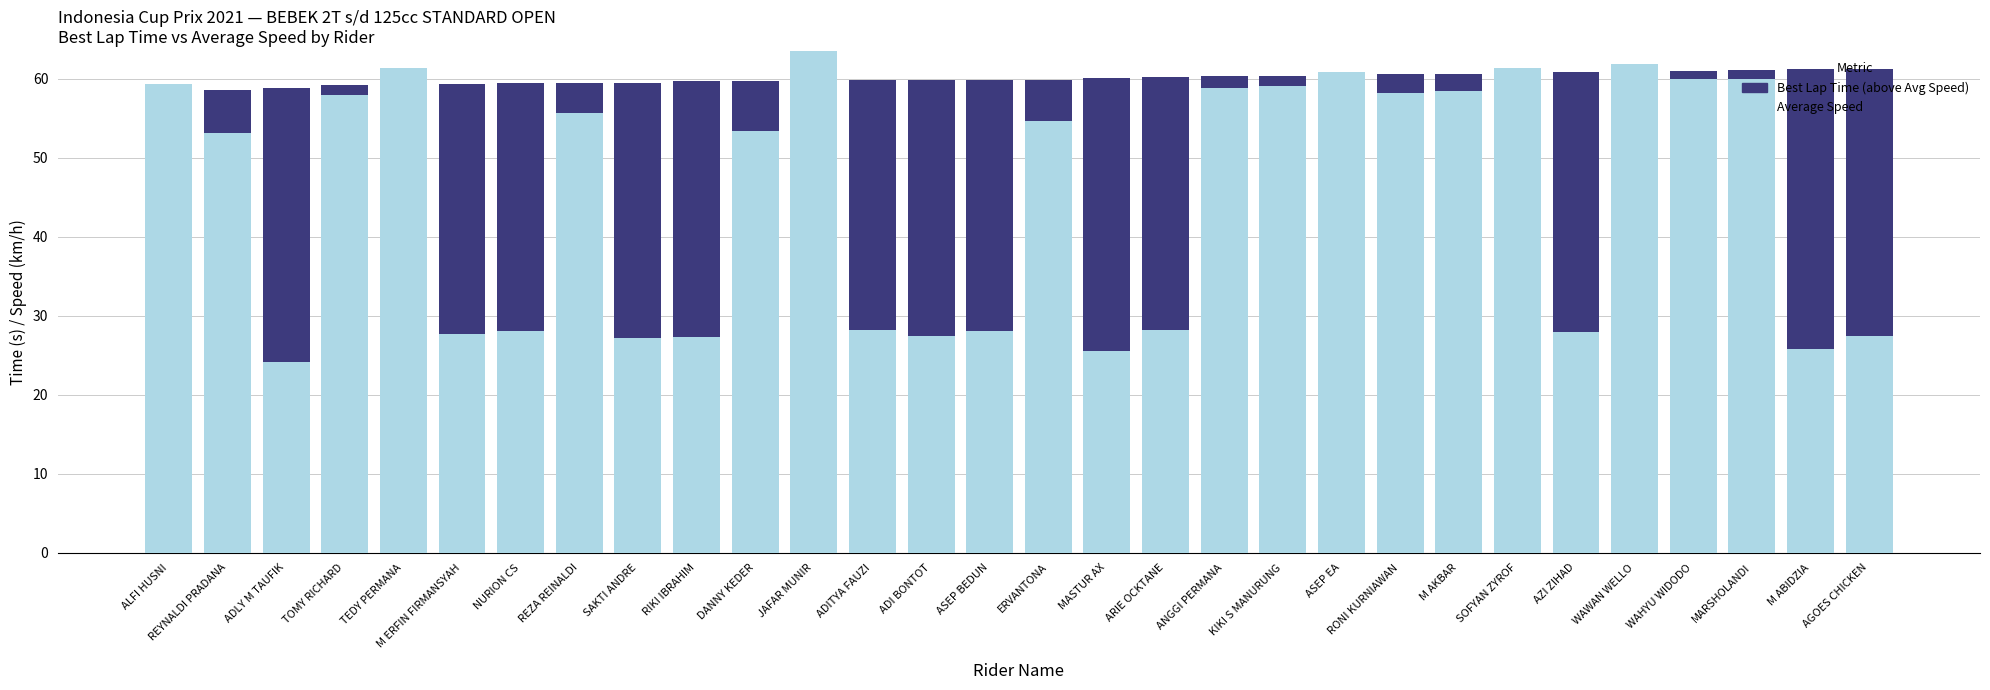

What is the total value across all series at ADITYA FAUZI?

59.8